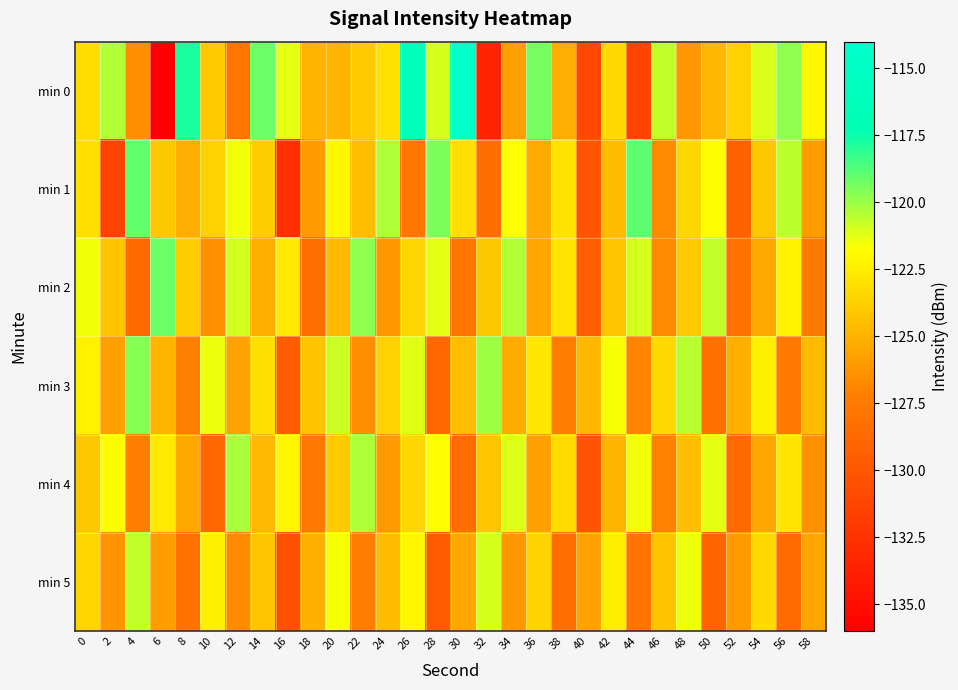

Which series has the largest total across all categories?

min 0